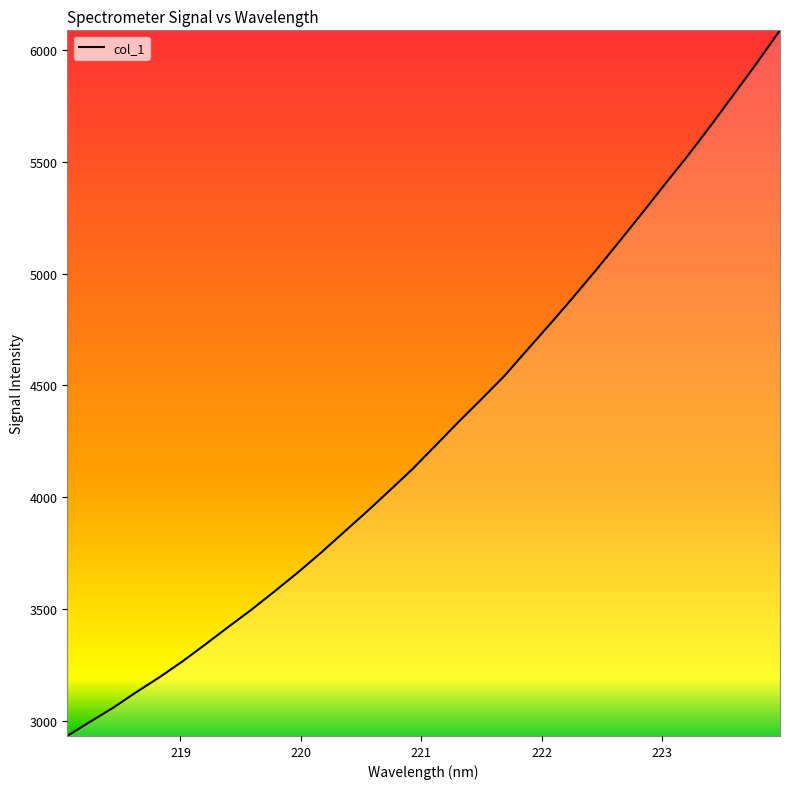

What is the difference between the maximum and minimum values?

3158.5